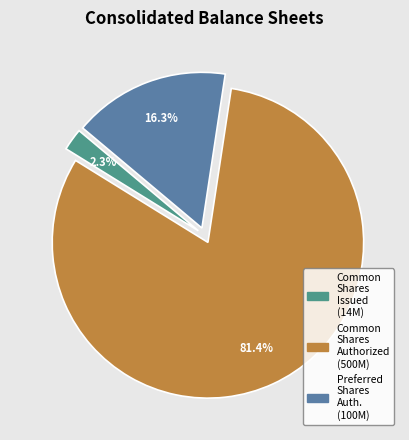

Which category has the biggest portion of the pie?

Common Shares Authorized (500M)